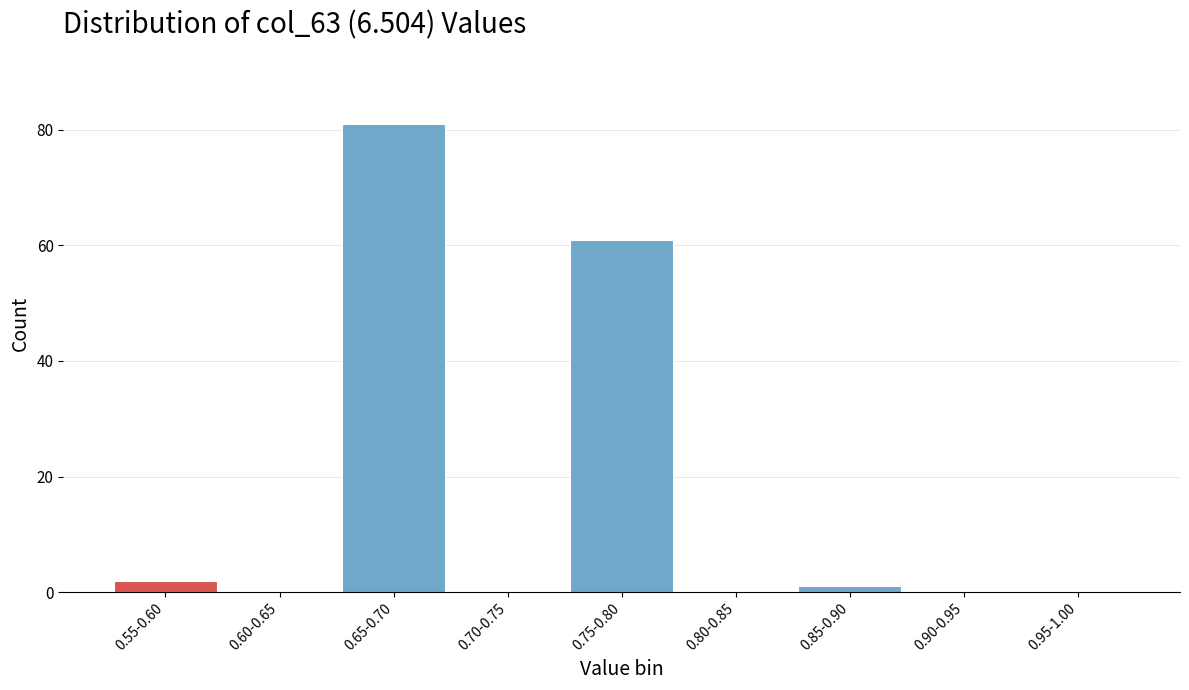

Reading right to left, list all the values displayed in this chart.

0.95-1.00=0	0.90-0.95=0	0.85-0.90=1	0.80-0.85=0	0.75-0.80=61	0.70-0.75=0	0.65-0.70=81	0.60-0.65=0	0.55-0.60=2